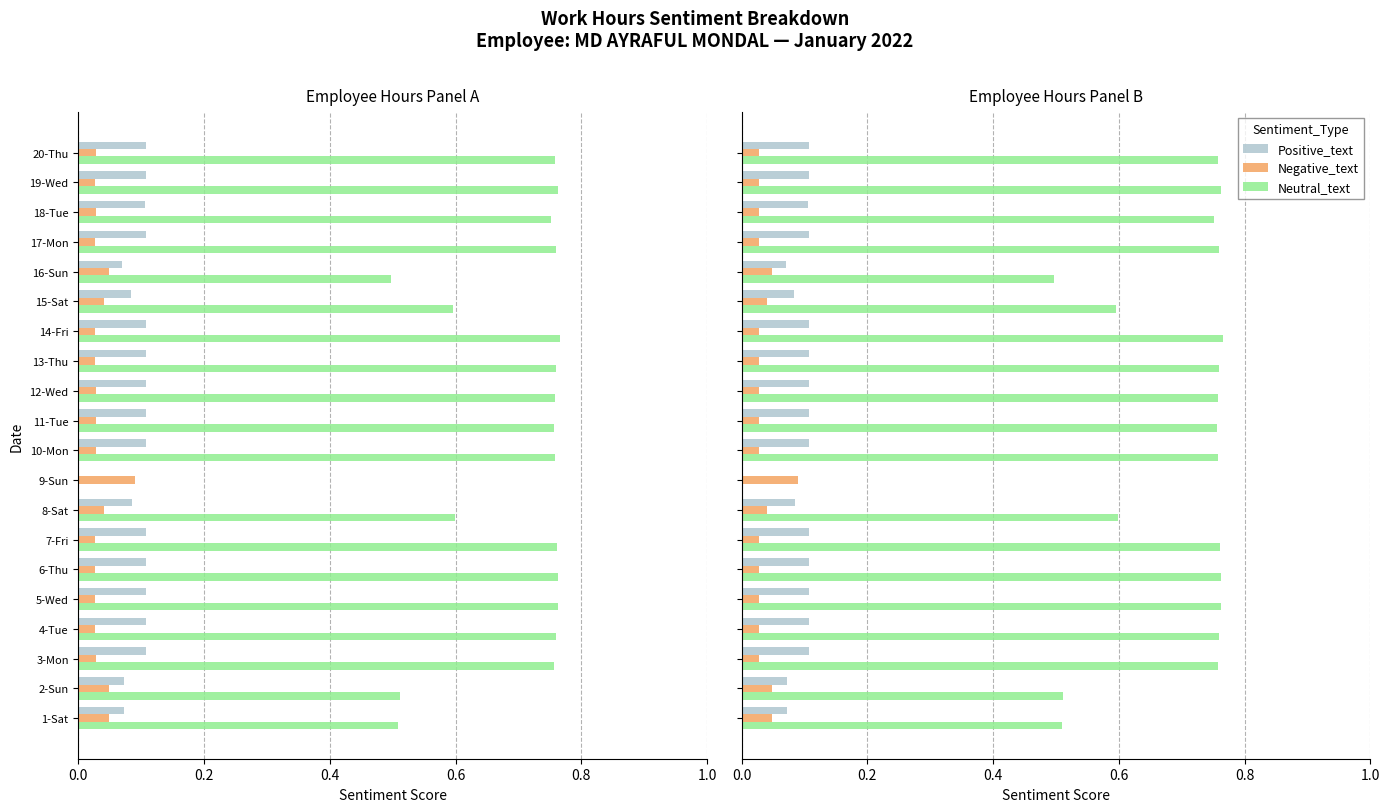

Between 17-Mon and 4-Tue, which is larger?

17-Mon